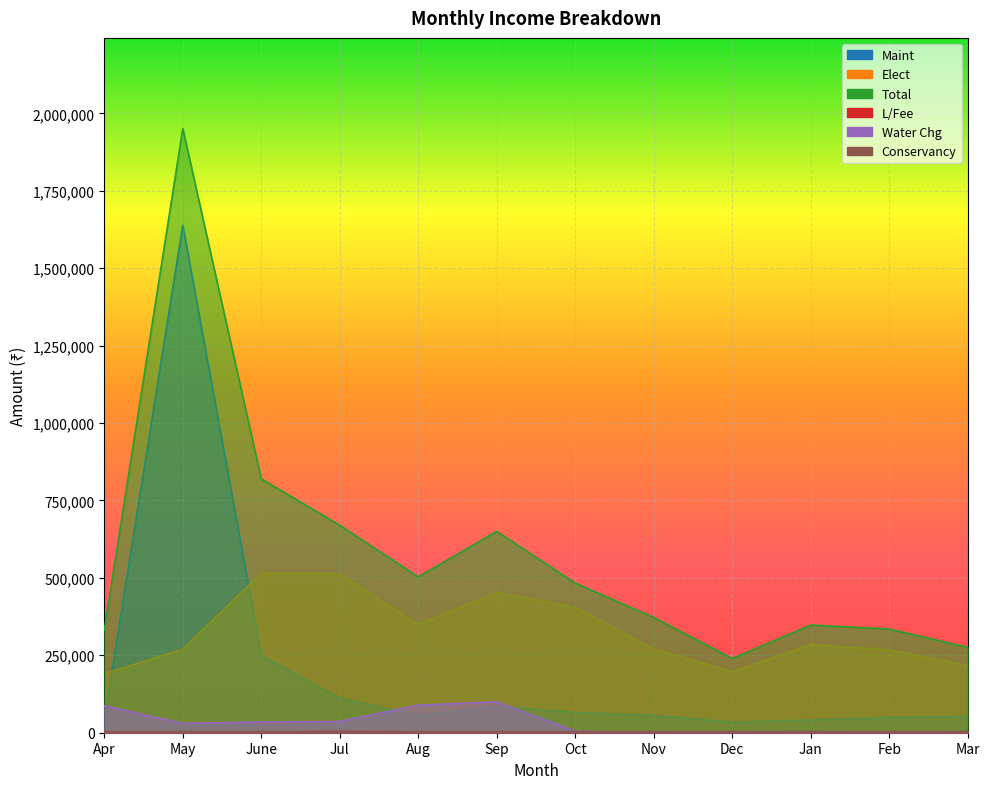

The Total series shows 230340 at June. True or false?

False